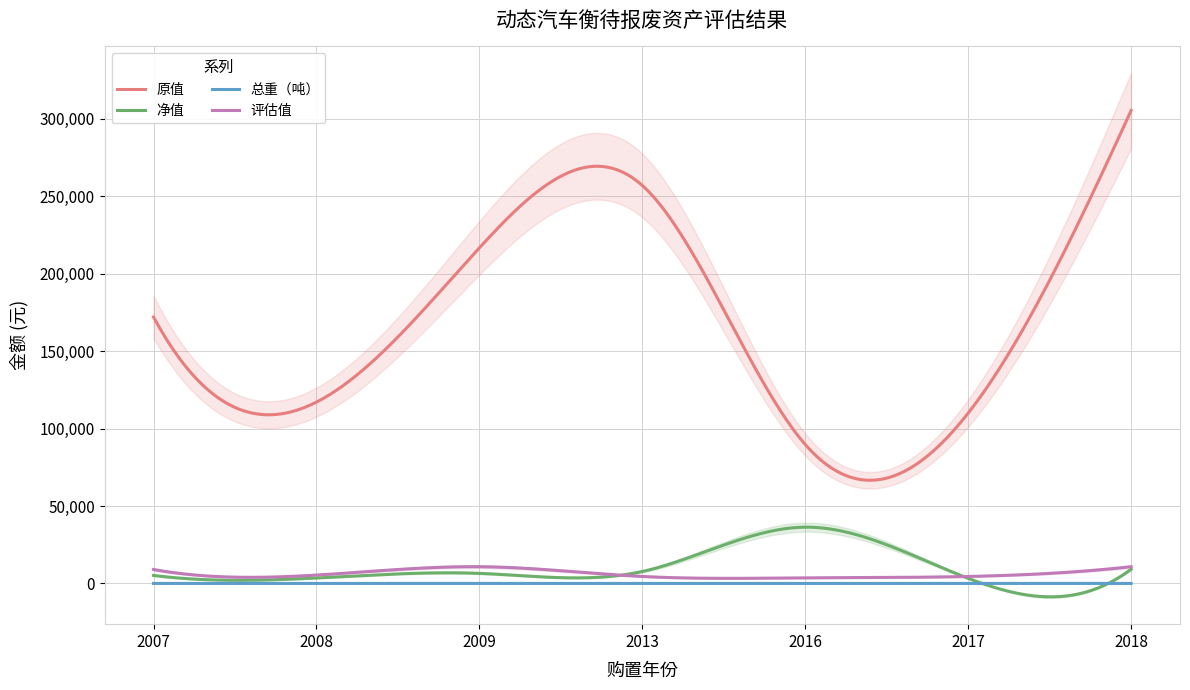

What are all the series names shown in the legend?

原值, 净值, 总重（吨）, 评估值